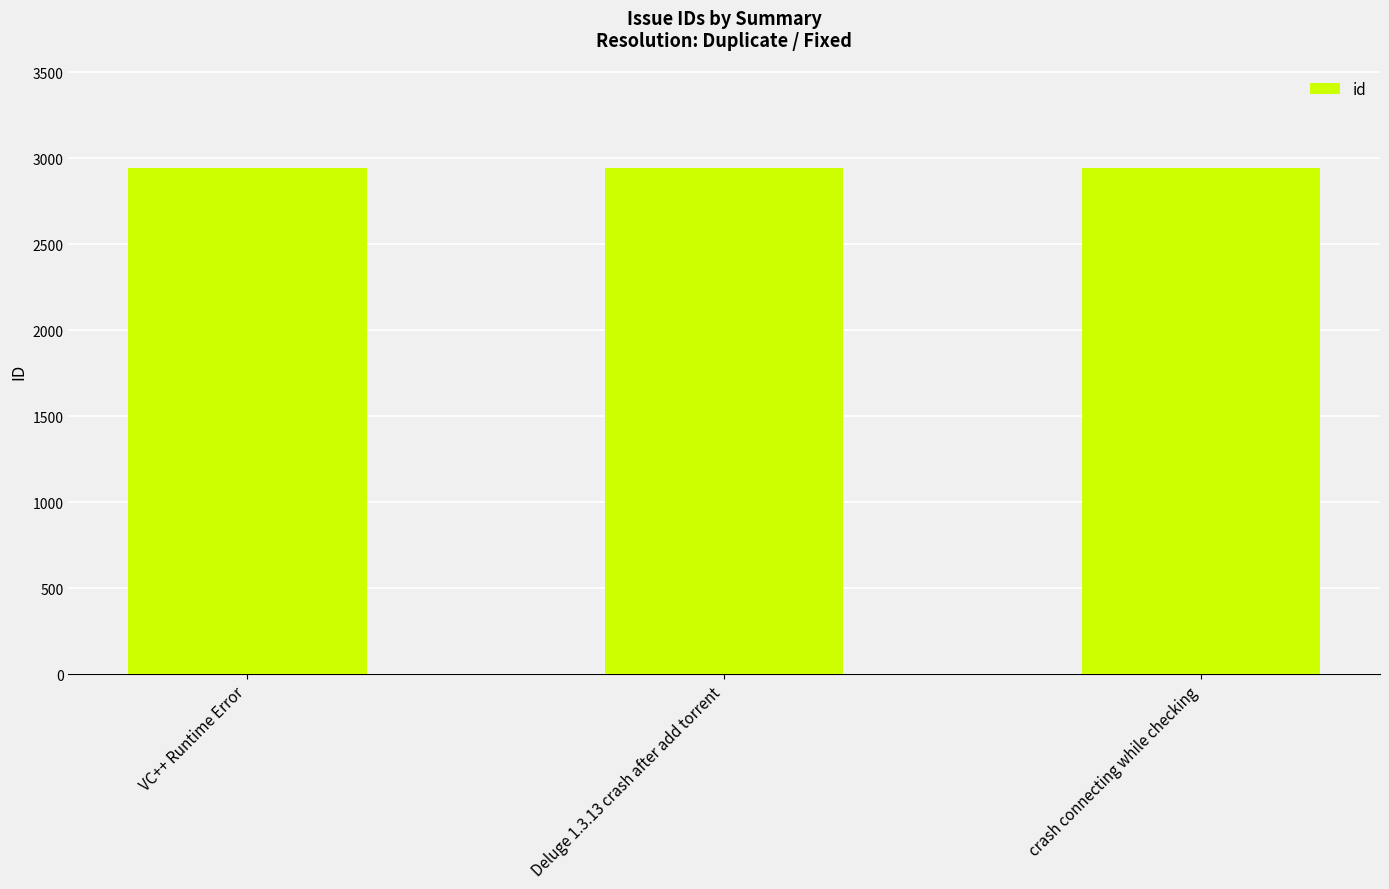

What is the minimum value shown in the chart?

2940